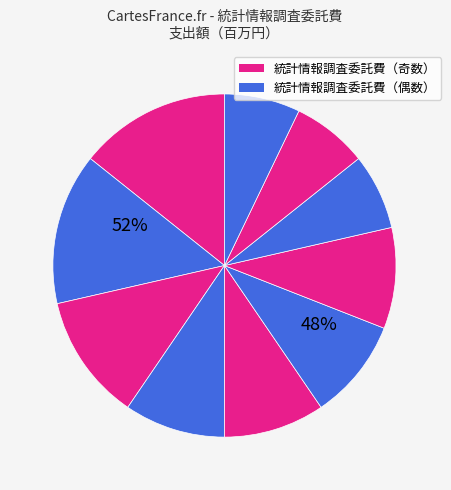

How many segments does this pie chart have?

10